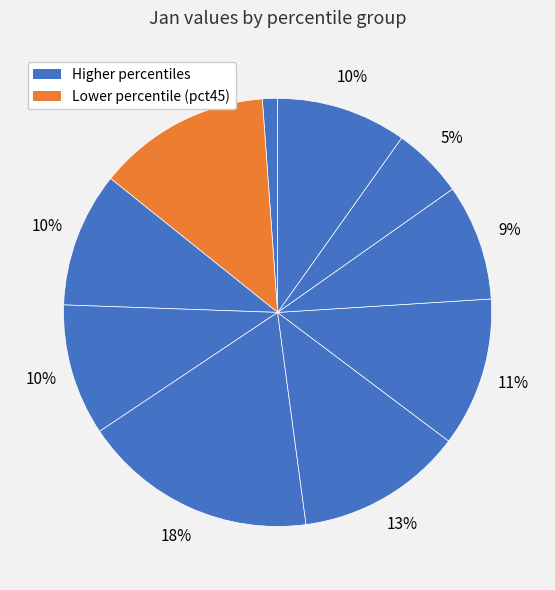

Count the number of slices in the pie.

10